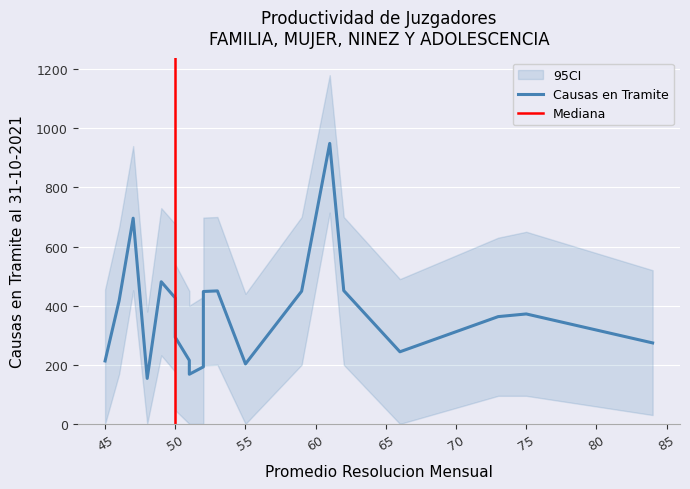

What is the minimum value shown in the chart?

154